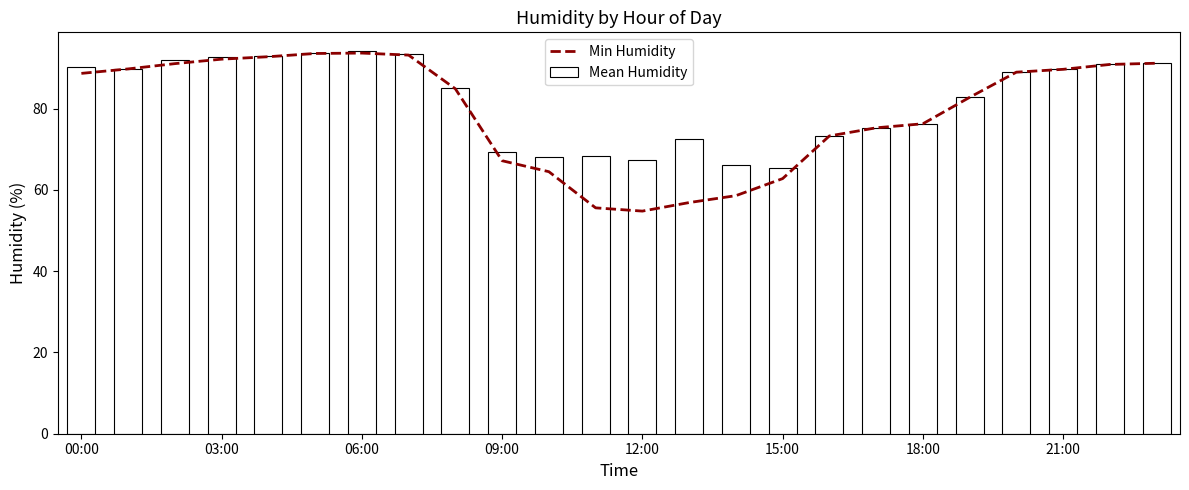

True or false: Mean Humidity has a value of 69.4 at 09:00.

True